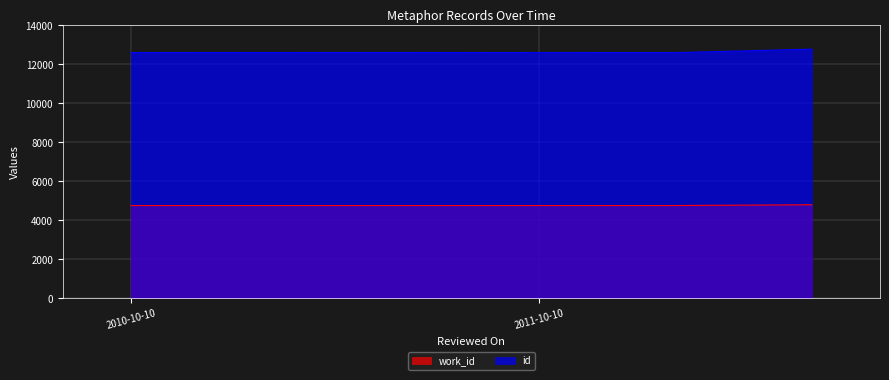

Read the work_id value at 2010-10-10, to the nearest 10.

4760